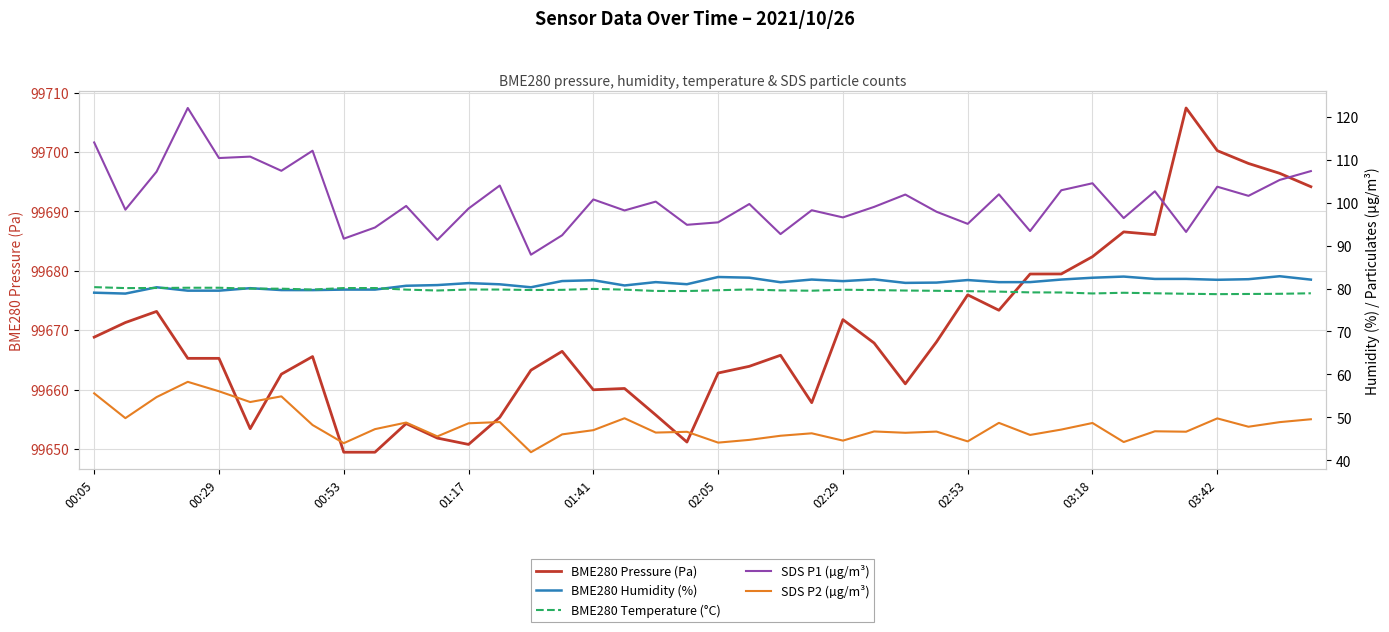

What is the difference between the second highest and minimum values in the BME280 Humidity (%) series?

4.0